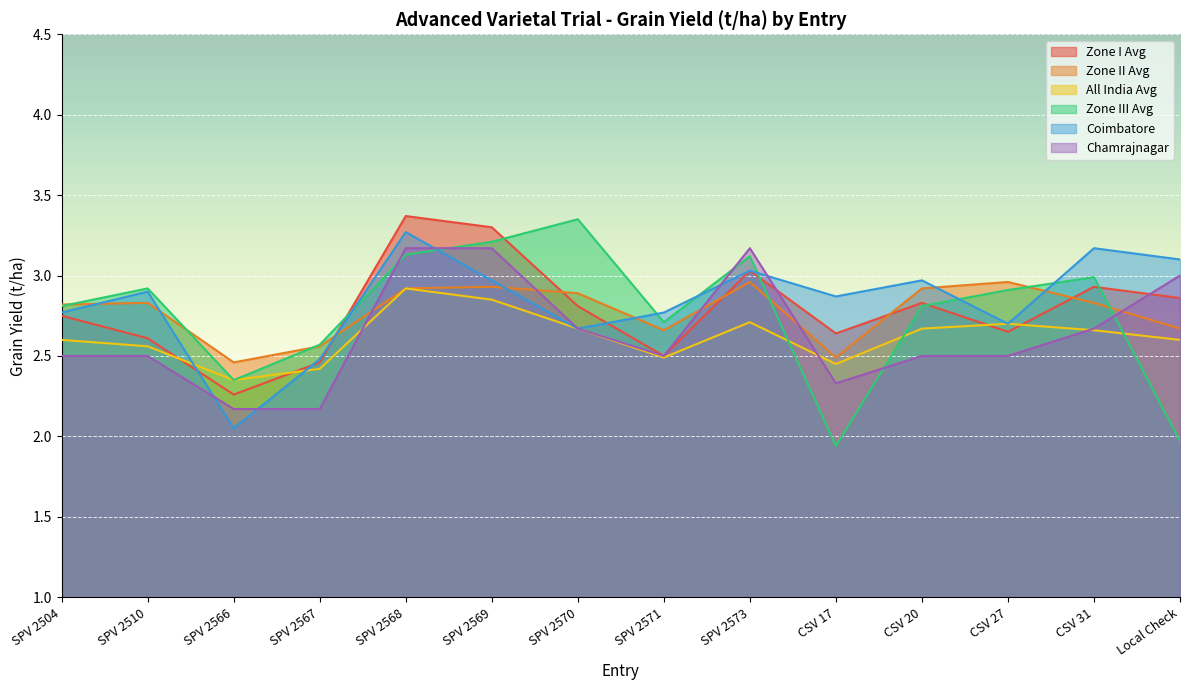

Which series has the largest range (max minus min)?

Zone III Avg